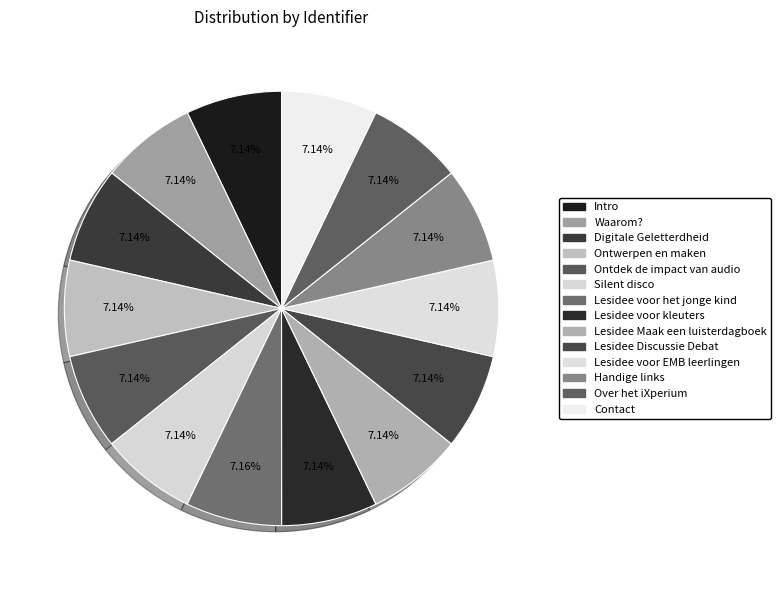

To the nearest percent, what is the average slice percentage?

7%